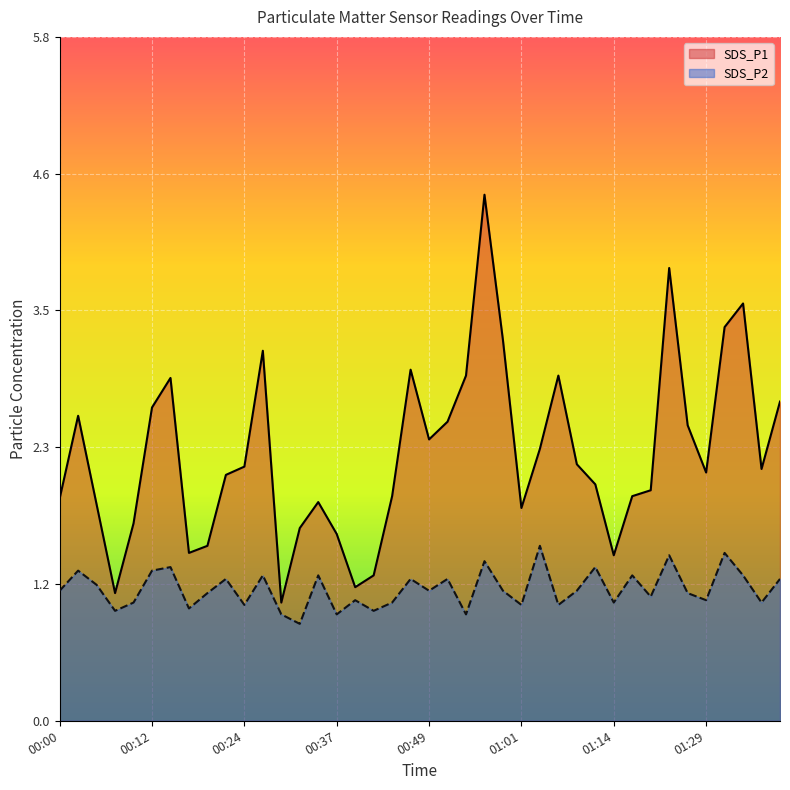

How many lines are shown in the chart?

2